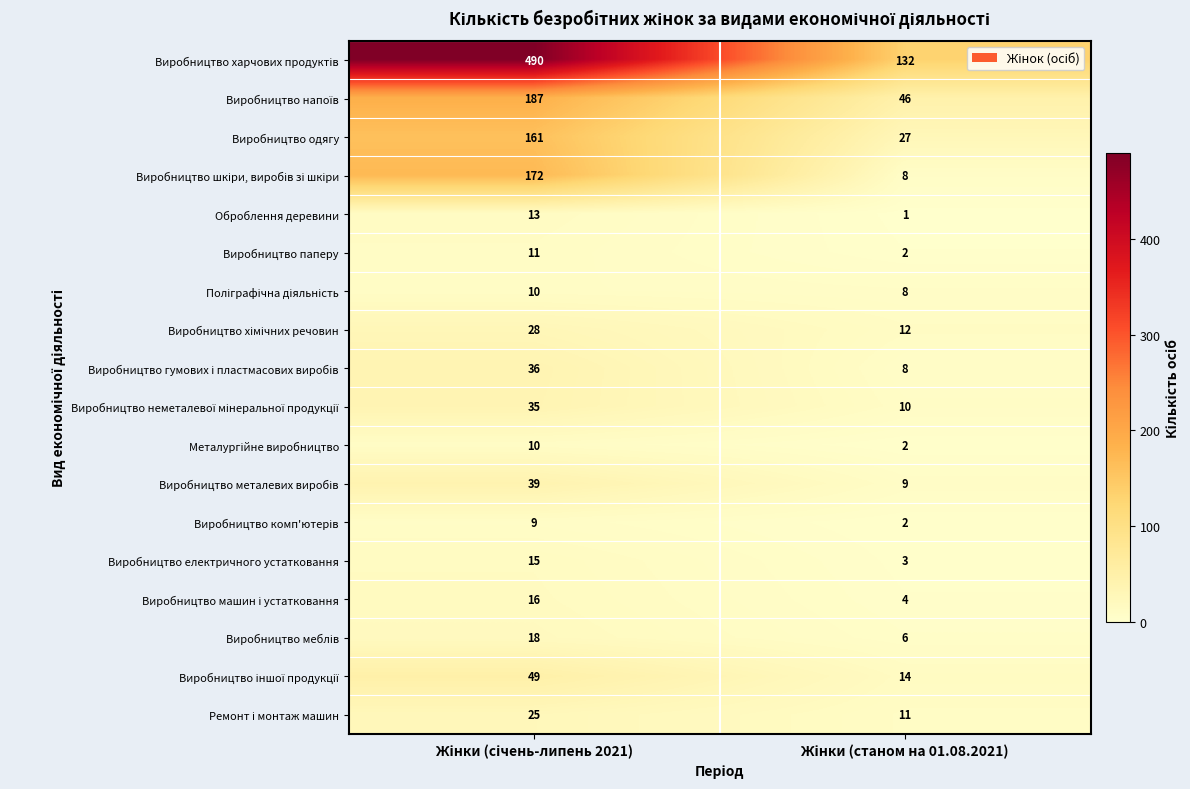

What is the greatest value displayed?

490